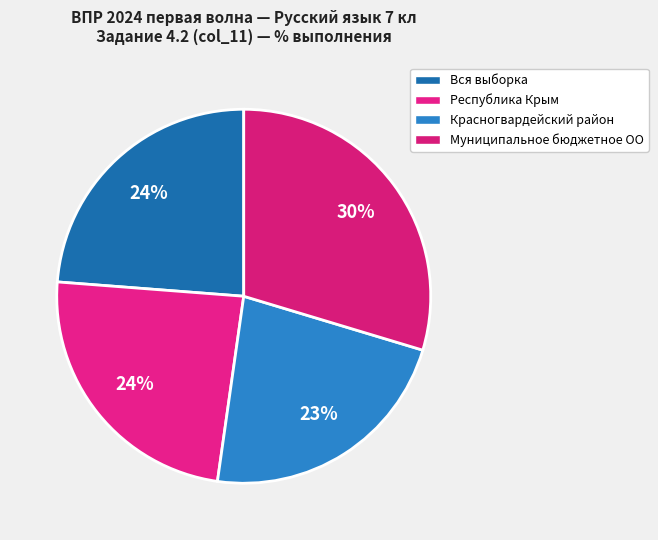

Count the number of slices in the pie.

4